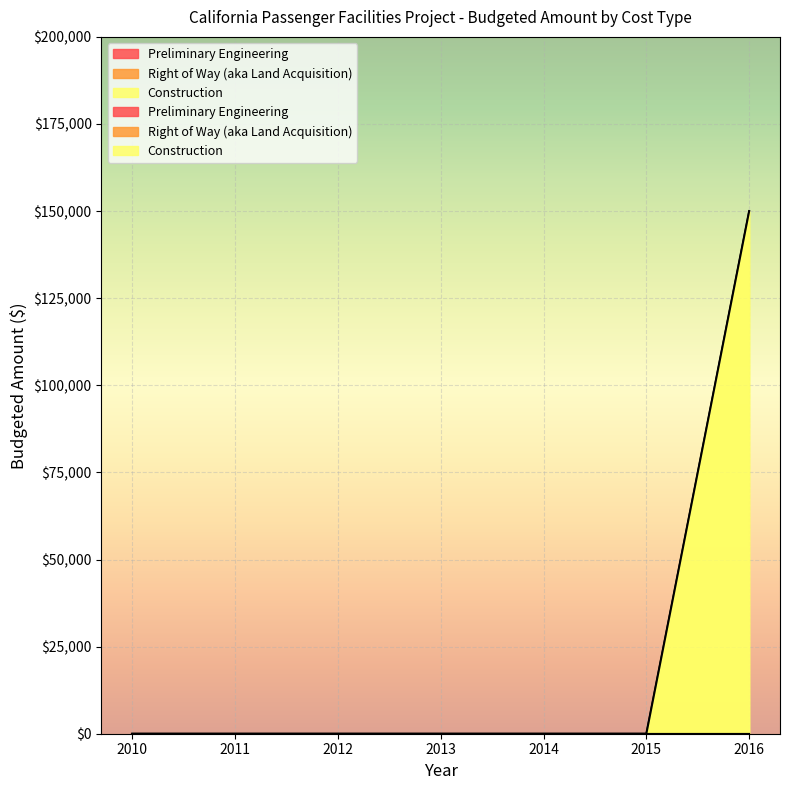

True or false: Preliminary Engineering and Right of Way (aka Land Acquisition) intersect in this chart.

False